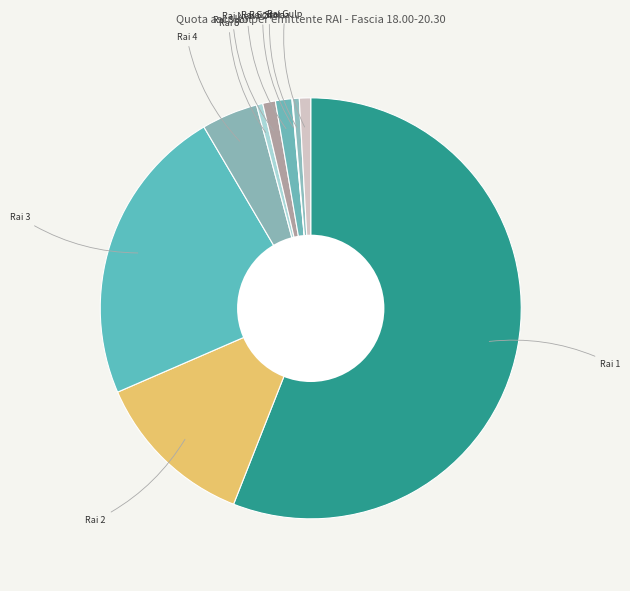

Which has a higher value, Rai 5 or Rai 2?

Rai 2